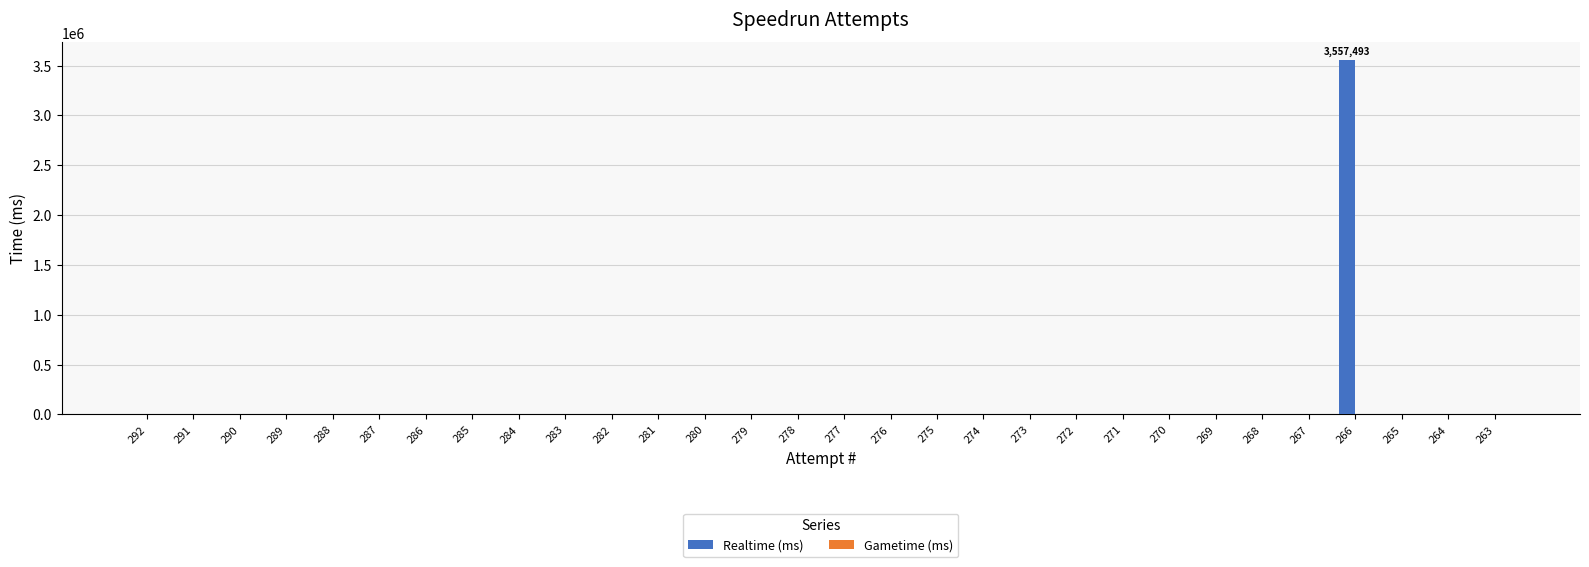

Is it true that the value at 290 is -2145116?

False